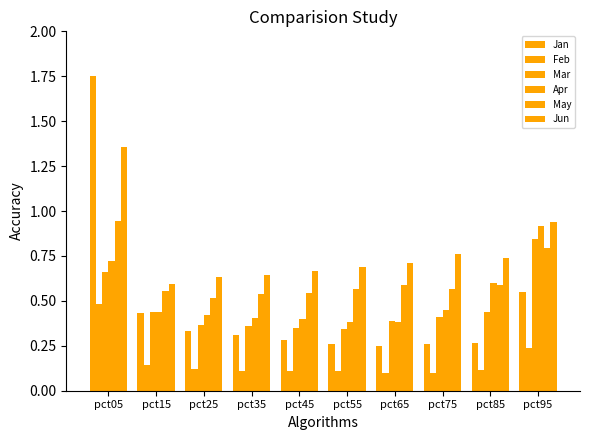

At which label is Jan closest to 0?

pct65